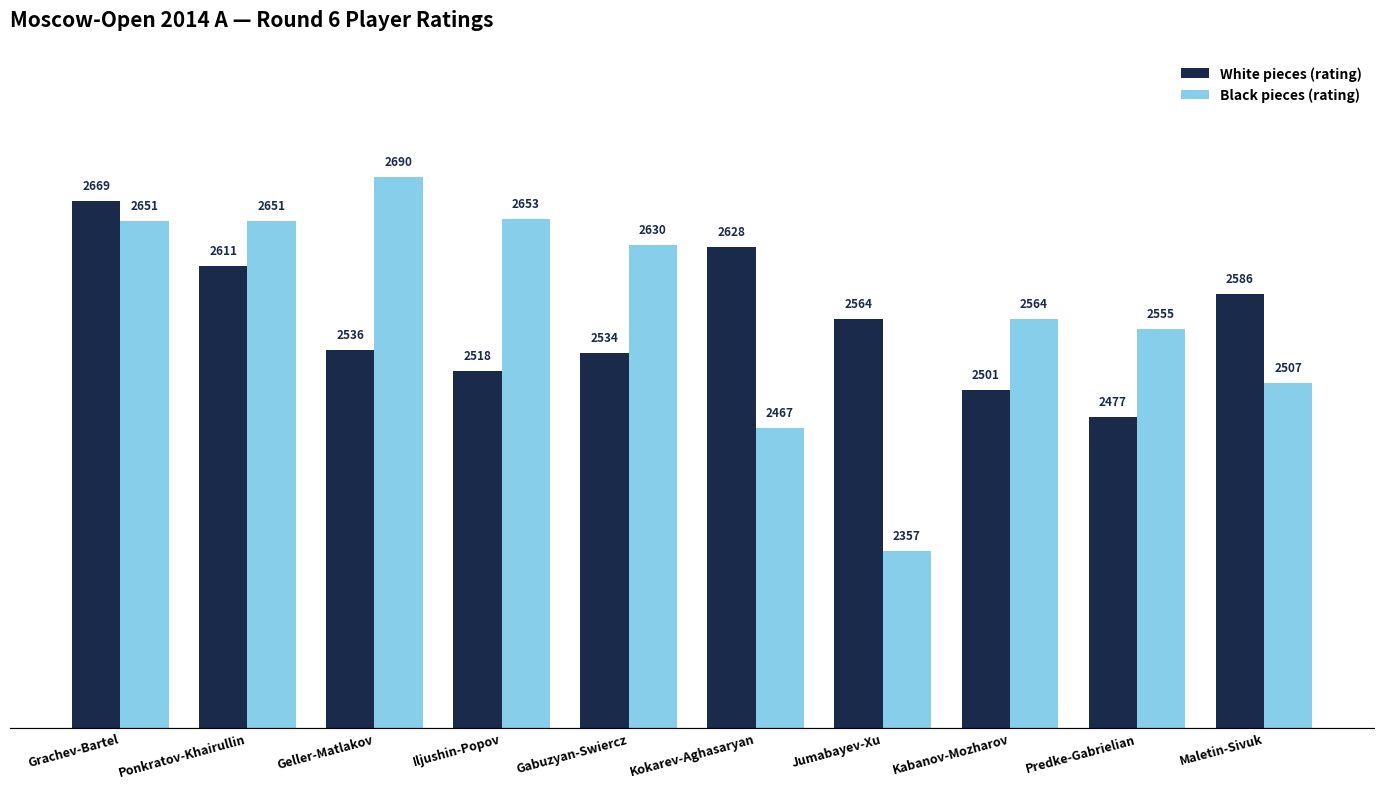

Rank the series by their average value, from highest to lowest.

Black pieces (rating), White pieces (rating)